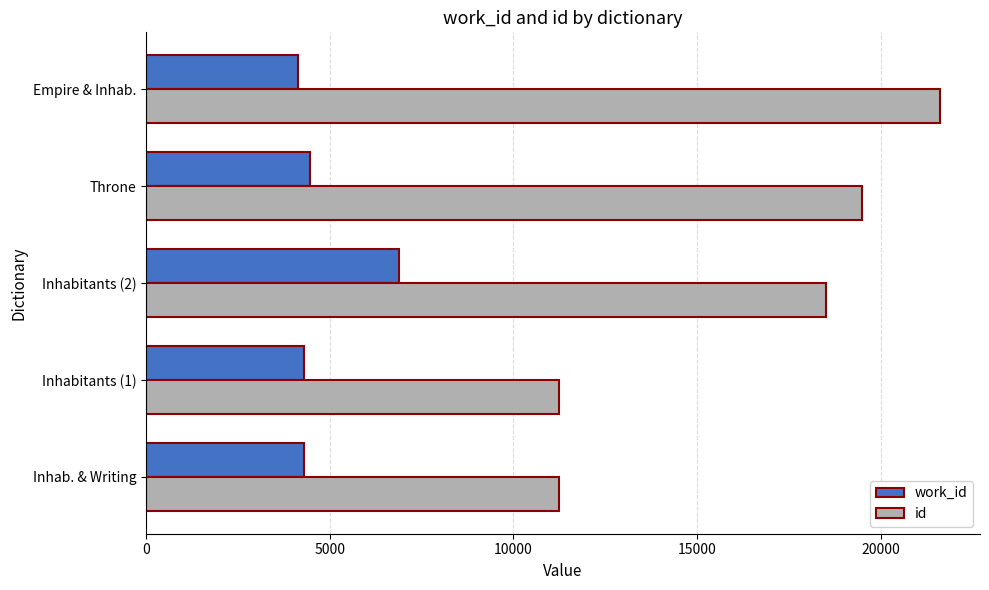

Is it true that work_id equals 6021 at Throne?

False